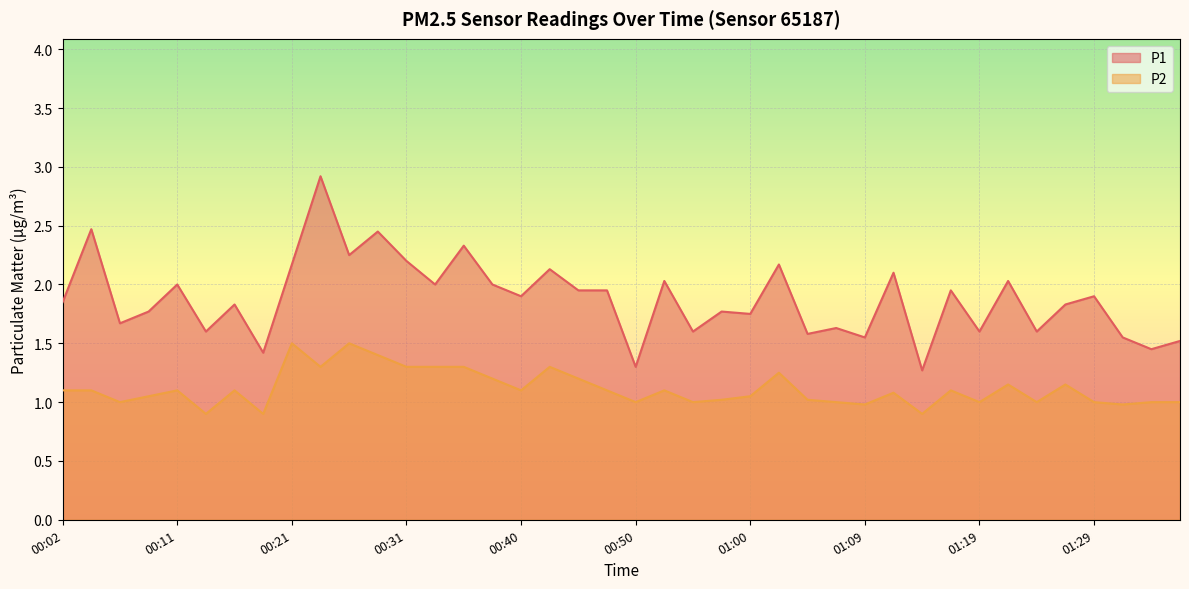

True or false: P2 and P1 intersect in this chart.

False